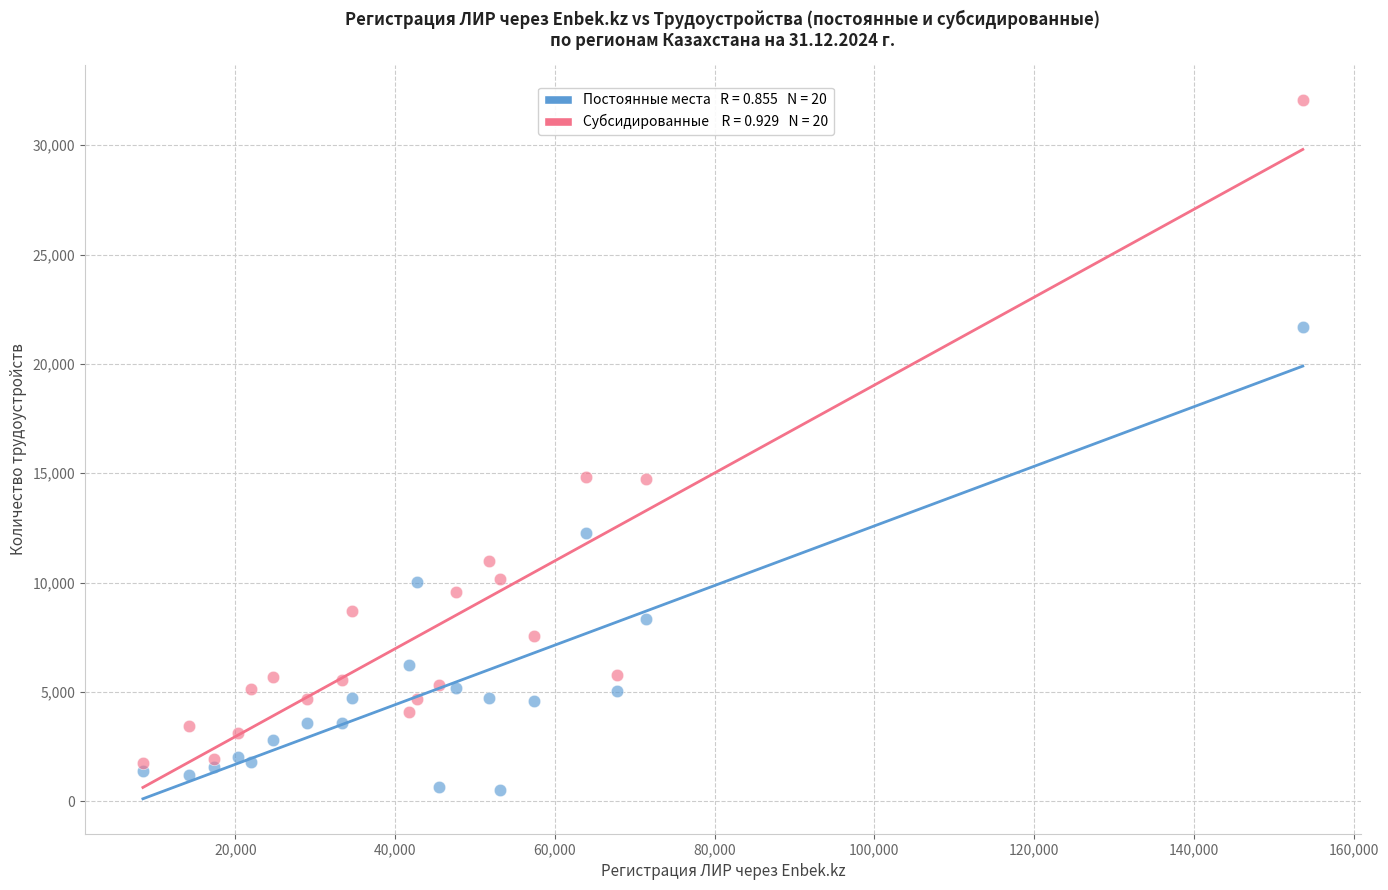

Across all data points, what is the range of X values (max minus min)?

145182